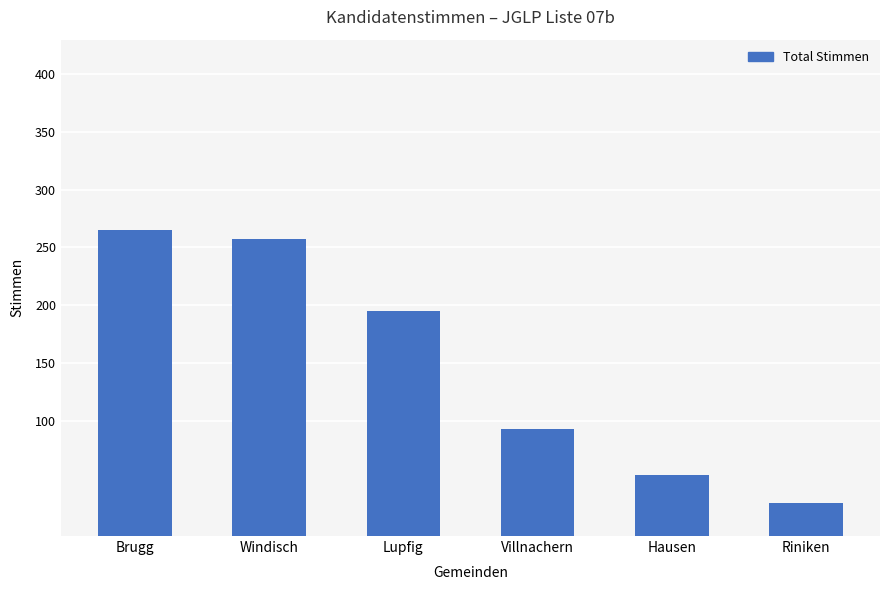

Which label corresponds to the smallest value in the chart?

Riniken